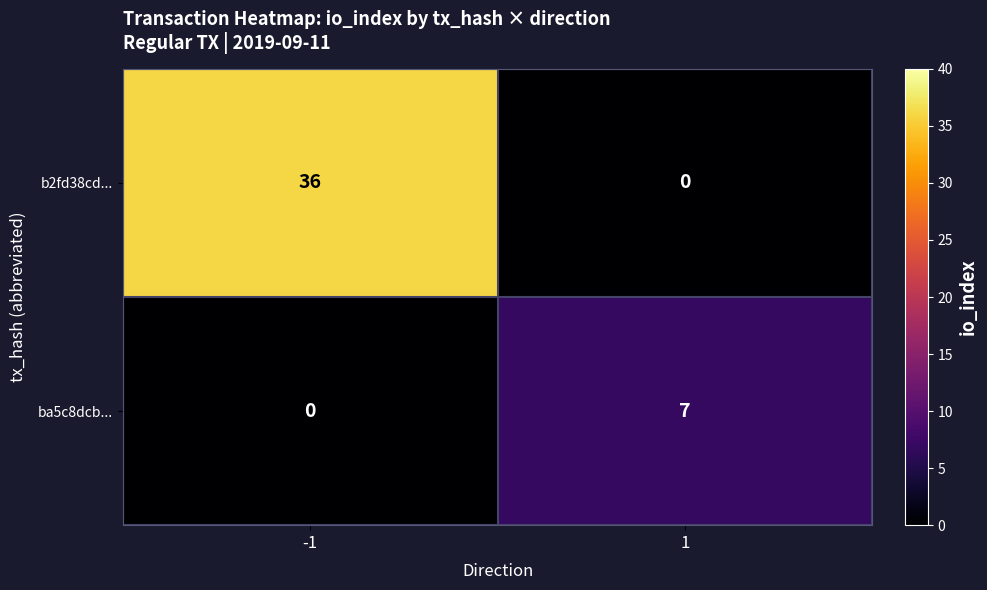

List the labels in order of ba5c8dcb... value, largest first.

1, -1